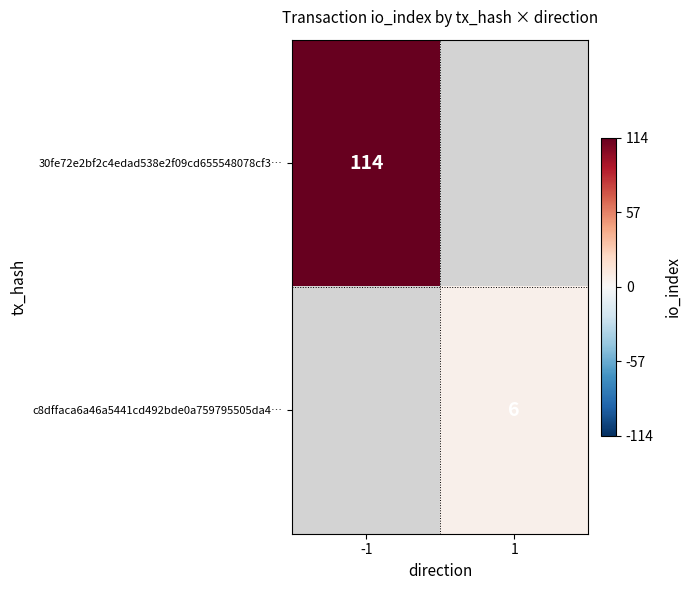

Which category has the highest value across all series?

-1